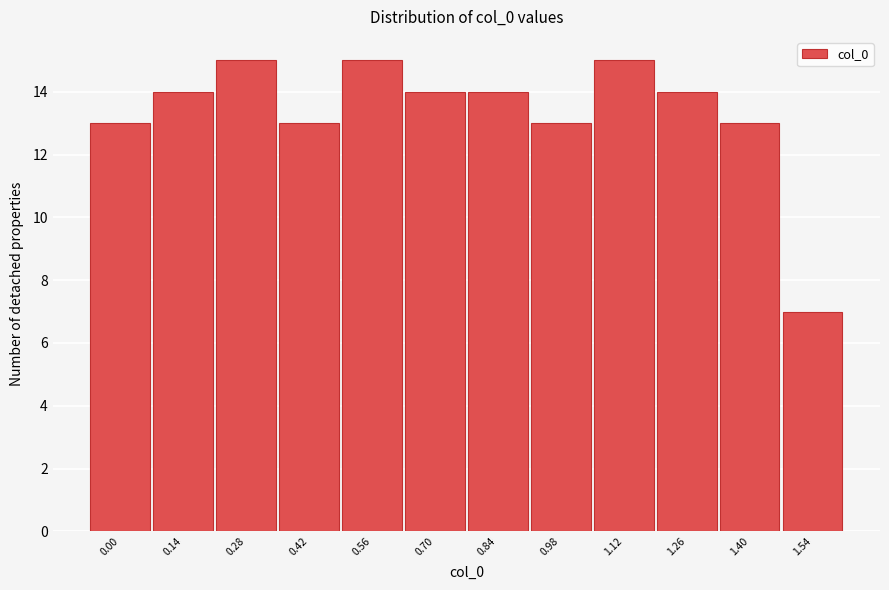

Reading left to right, transcribe all the data shown in this chart.

0.00=13	0.14=14	0.28=15	0.42=13	0.56=15	0.70=14	0.84=14	0.98=13	1.12=15	1.26=14	1.40=13	1.54=7